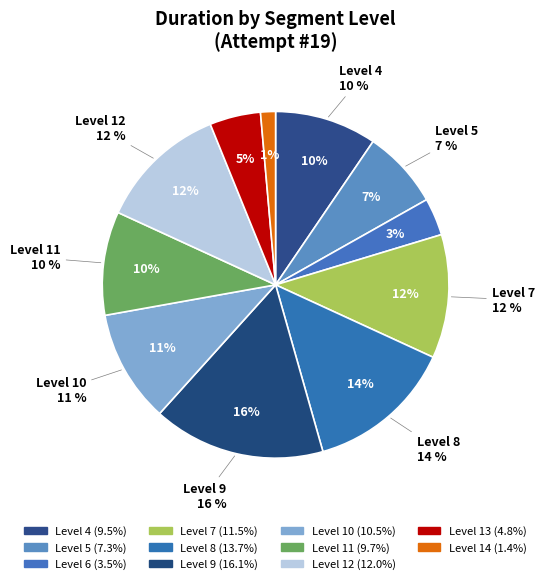

What is the change in value from Level 7 to Level 13?

-63203